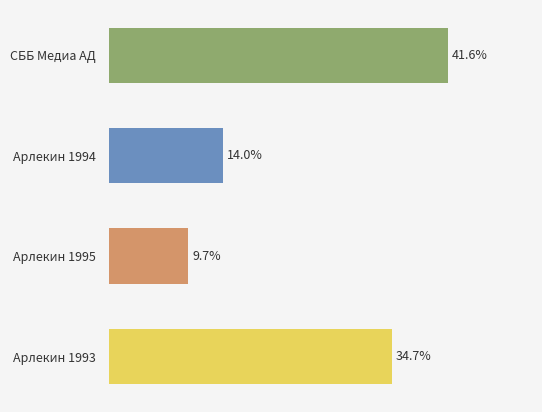

Does the chart contain stacked bars?

No